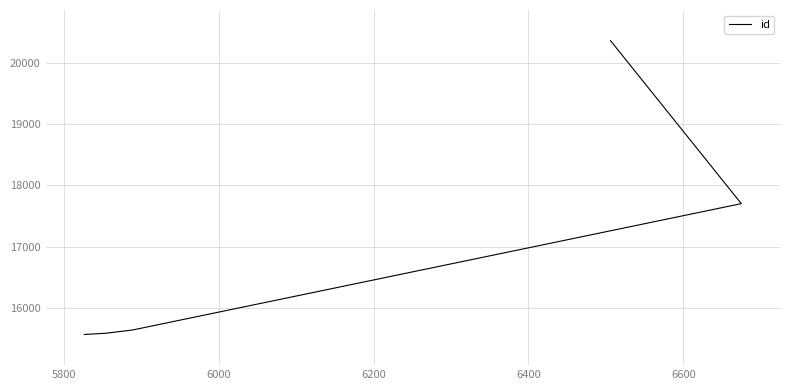

What is the value of the 5th point from the left?

20356